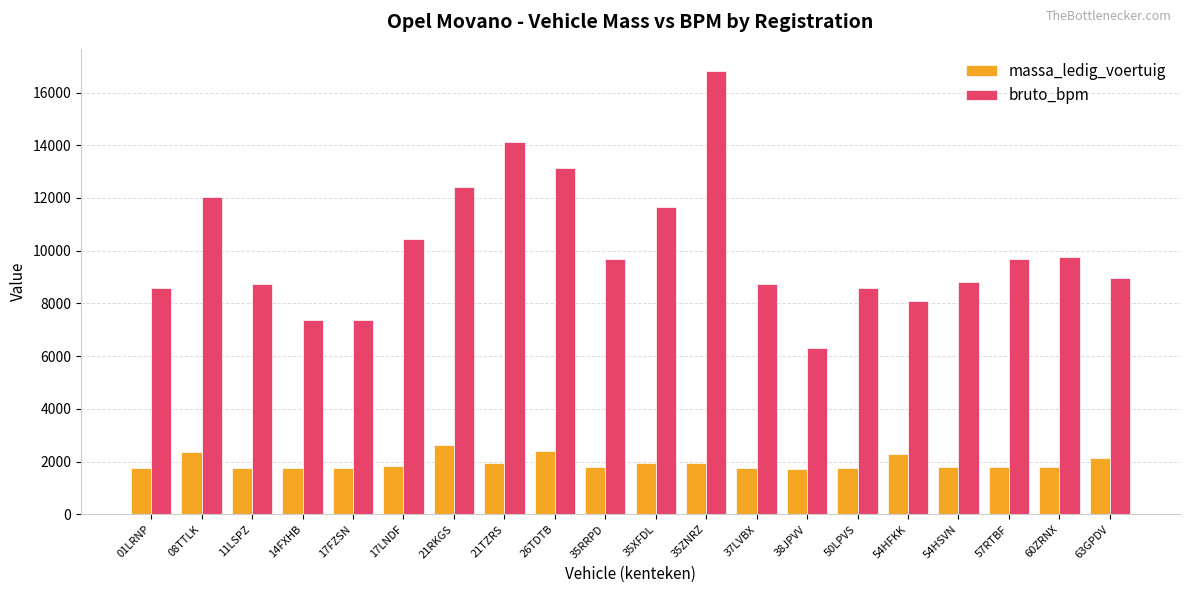

What are all the series names shown in the legend?

massa_ledig_voertuig, bruto_bpm